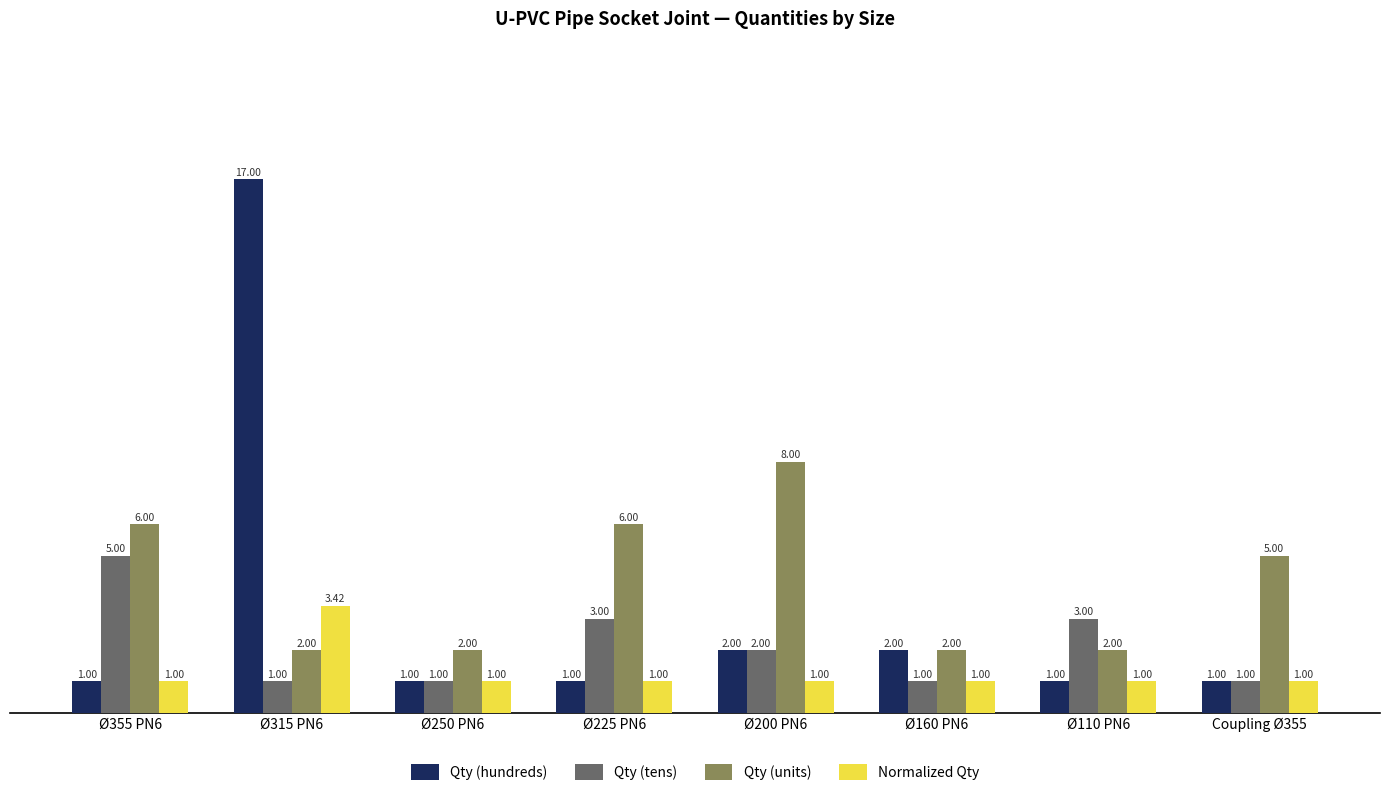

What is the label of the 2nd bar from the left?

Ø315 PN6